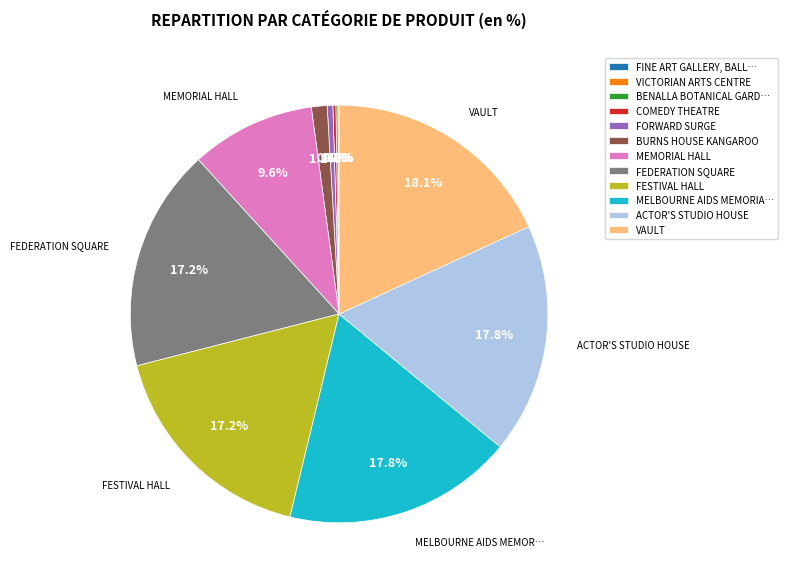

To the nearest percent, what is the average slice percentage?

8%